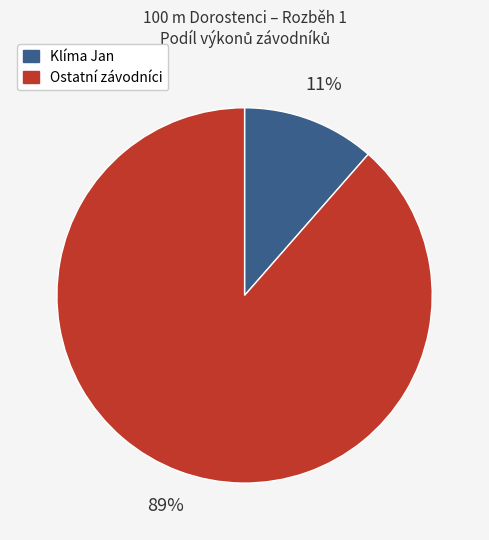

To the nearest percent, what is the average slice percentage?

50%